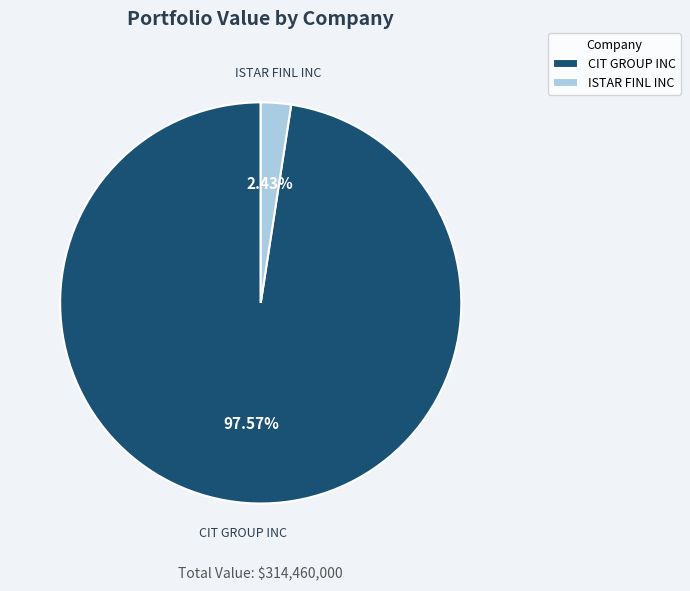

Which has a higher value, ISTAR FINL INC or CIT GROUP INC?

CIT GROUP INC